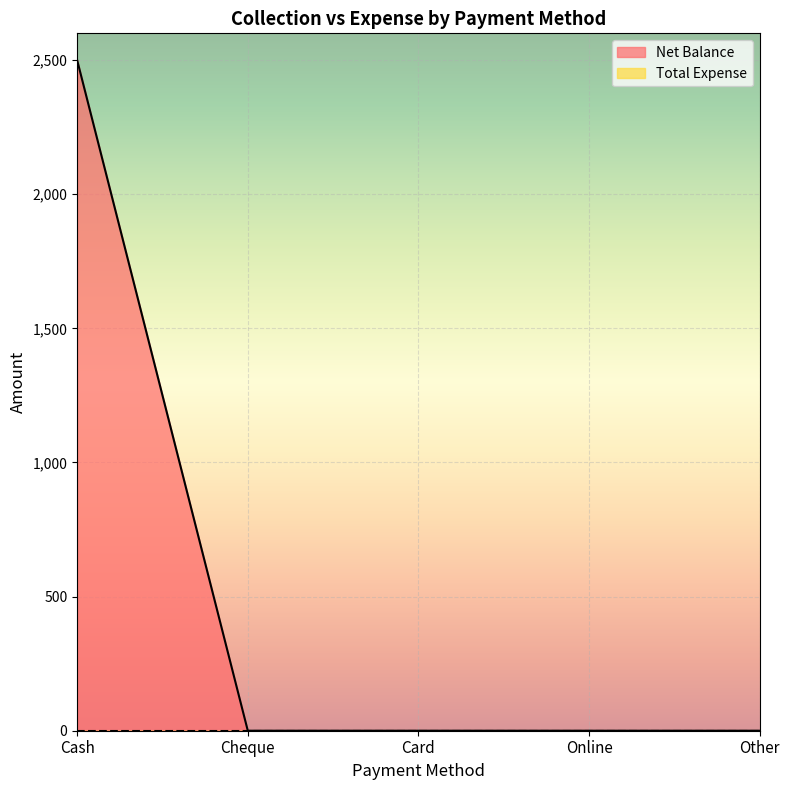

Reading left to right, transcribe all the data shown in this chart.

Cash=2500	Cheque=0	Card=0	Online=0	Other=0